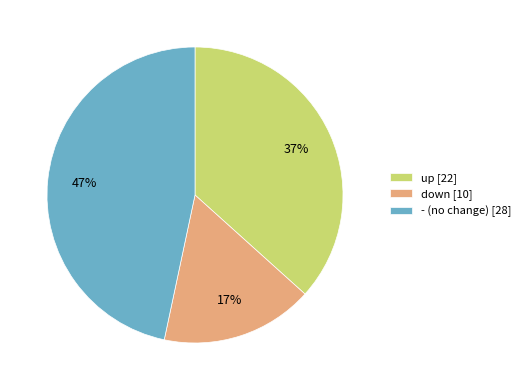

Combined, do down and up account for over 50%?

Yes